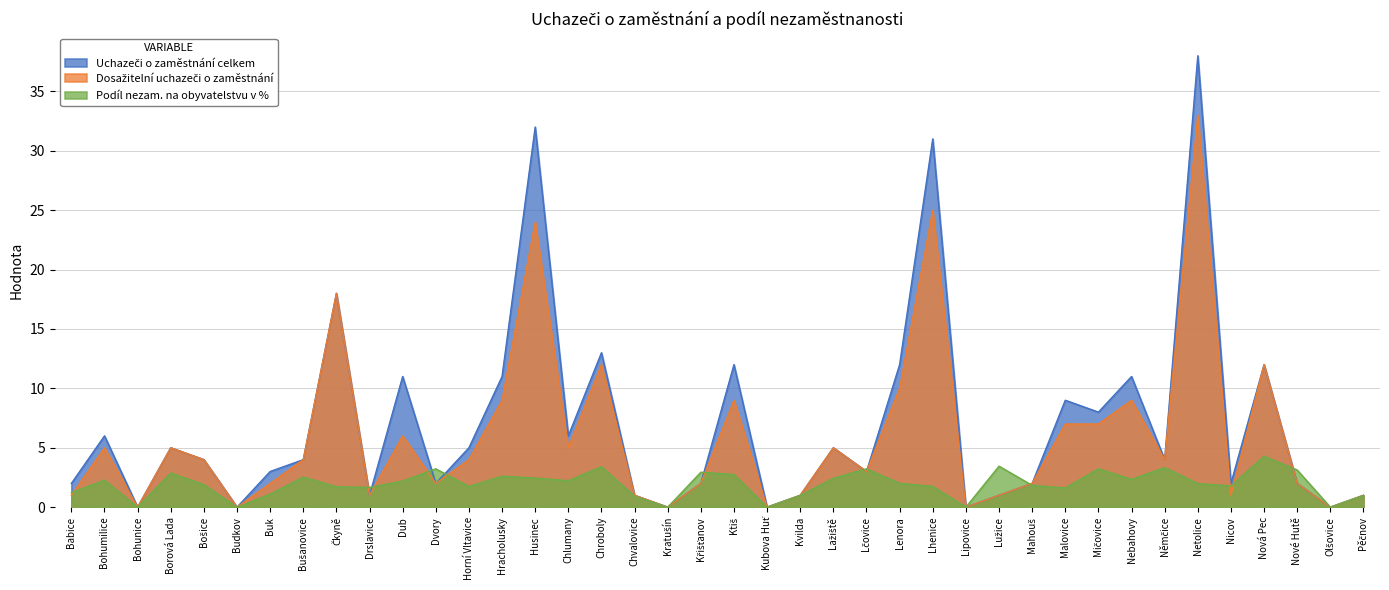

At which category is the sum across all series the highest?

Netolice